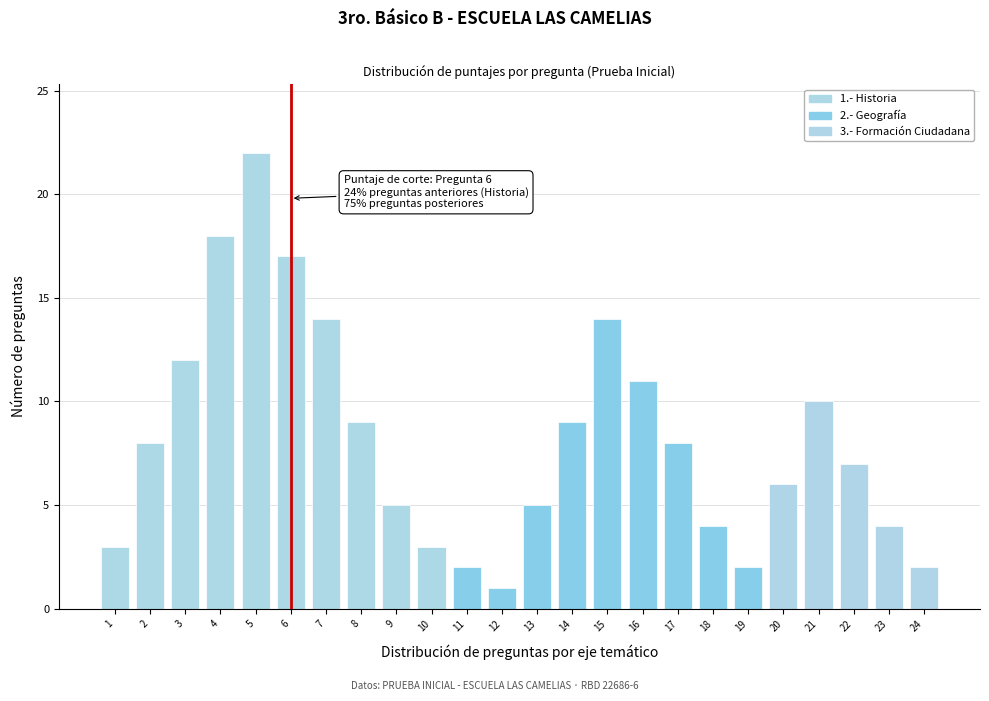

Reading right to left, list all the values displayed in this chart.

2	4	7	10	6	2	4	8	11	14	9	5	1	2	3	5	9	14	17	22	18	12	8	3